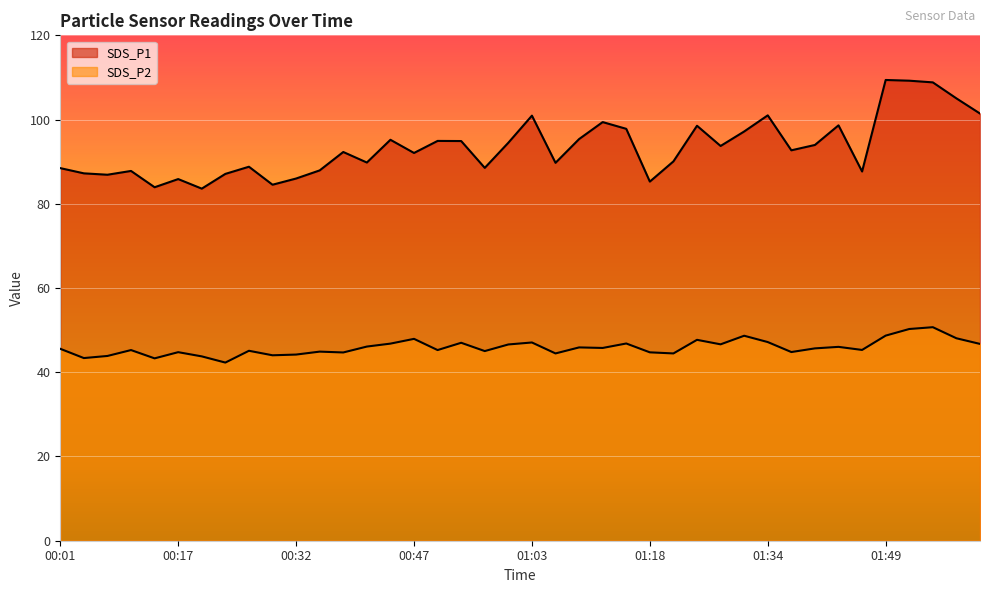

Which series has the largest range (max minus min)?

SDS_P1